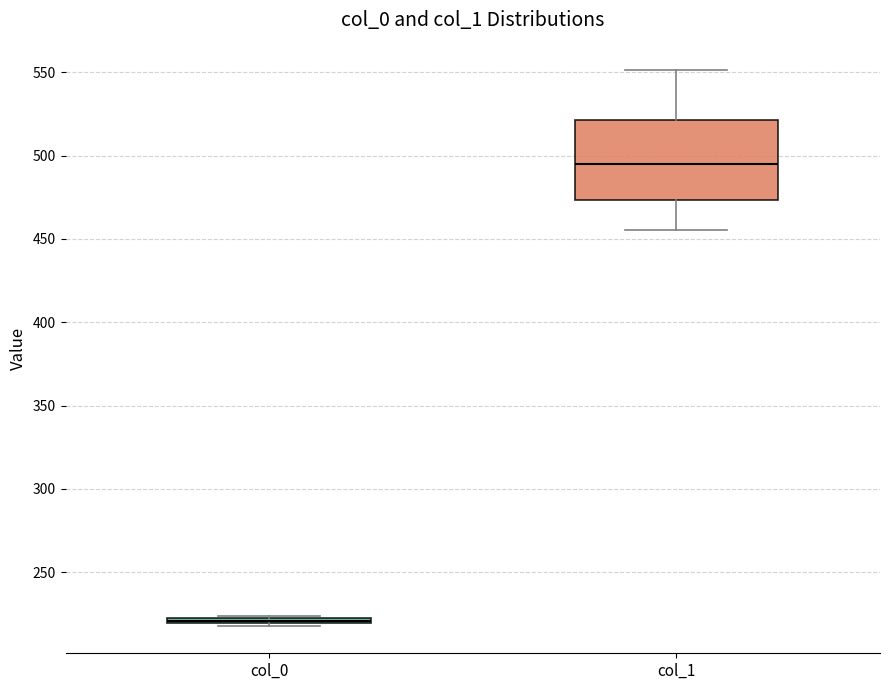

Which box has the highest median line?

col_1